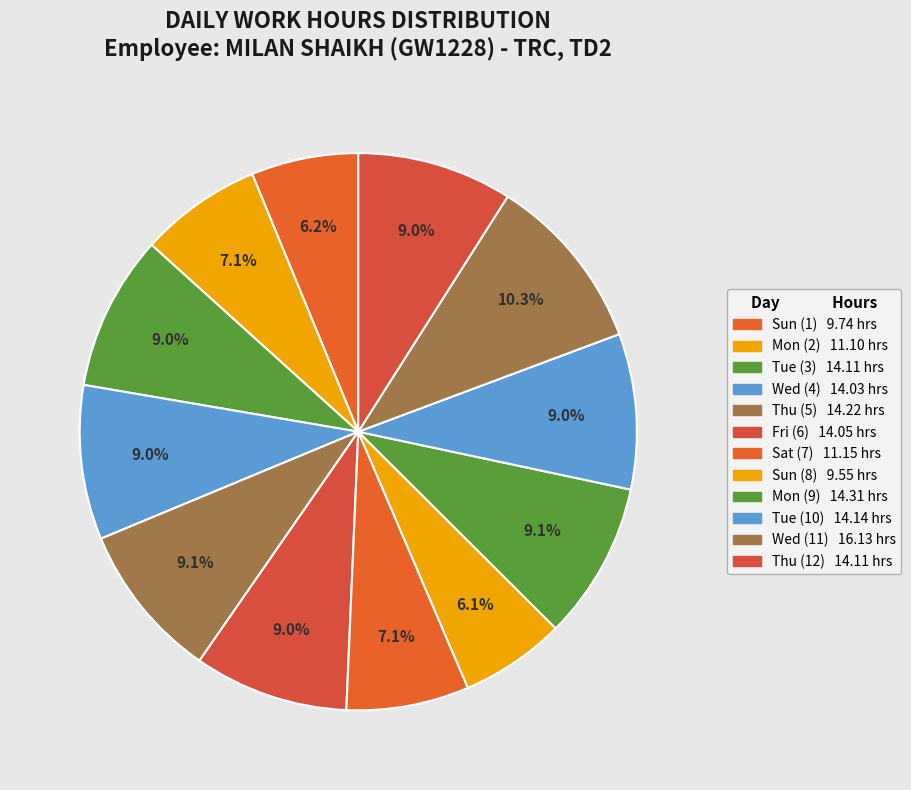

Approximately how many times larger is the value at Thu (5) compared to Tue (3)?

1.0